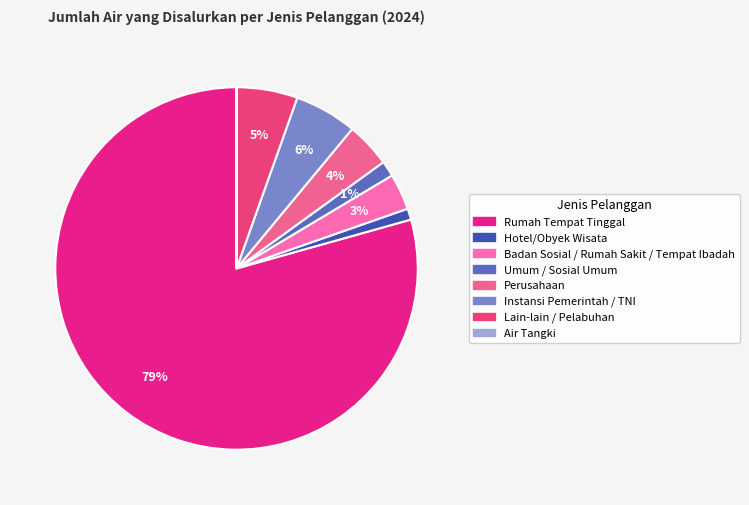

What is the change in value from Perusahaan to Air Tangki?

-178042